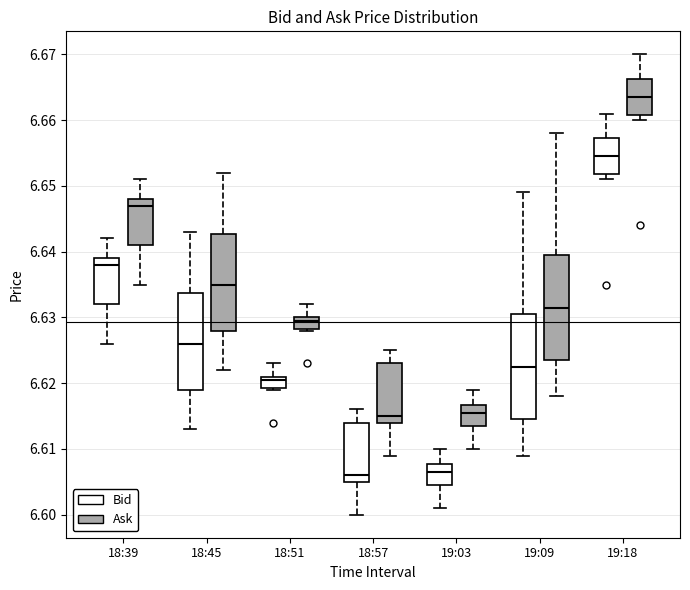

Reading left to right, transcribe this box plot: for each box, give where its median line is, the range the box spans, and where its two whiskers end, as read against the y-axis. The values are not printed on the chart, so give them approximately, as read against the axis.

18:39 (Bid): median 6.638, box 6.632 to 6.639, whiskers 6.626 to 6.642
18:39 (Ask): median 6.647, box 6.641 to 6.648, whiskers 6.635 to 6.651
18:45 (Bid): median 6.626, box 6.619 to 6.634, whiskers 6.613 to 6.643
18:45 (Ask): median 6.635, box 6.628 to 6.643, whiskers 6.622 to 6.652
18:51 (Bid): median 6.621 (just below the box's upper edge), box 6.619 to 6.621, whiskers 6.619 to 6.623
18:51 (Ask): median 6.630 (just below the box's upper edge), box 6.628 to 6.630, whiskers 6.628 to 6.632
18:57 (Bid): median 6.606, box 6.605 to 6.614, whiskers 6.600 to 6.616
18:57 (Ask): median 6.615, box 6.614 to 6.623, whiskers 6.609 to 6.625
19:03 (Bid): median 6.607, box 6.605 to 6.608, whiskers 6.601 to 6.610
19:03 (Ask): median 6.616, box 6.614 to 6.617, whiskers 6.610 to 6.619
19:09 (Bid): median 6.623, box 6.615 to 6.631, whiskers 6.609 to 6.649
19:09 (Ask): median 6.632, box 6.624 to 6.640, whiskers 6.618 to 6.658
19:18 (Bid): median 6.655, box 6.652 to 6.657, whiskers 6.651 to 6.661
19:18 (Ask): median 6.664, box 6.661 to 6.666, whiskers 6.660 to 6.670